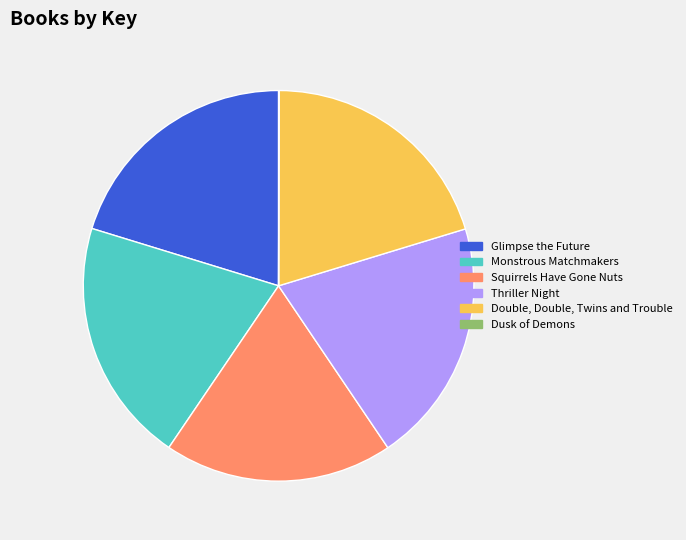

Approximately how many times larger is the value at Monstrous Matchmakers compared to Double, Double, Twins and Trouble?

1.0